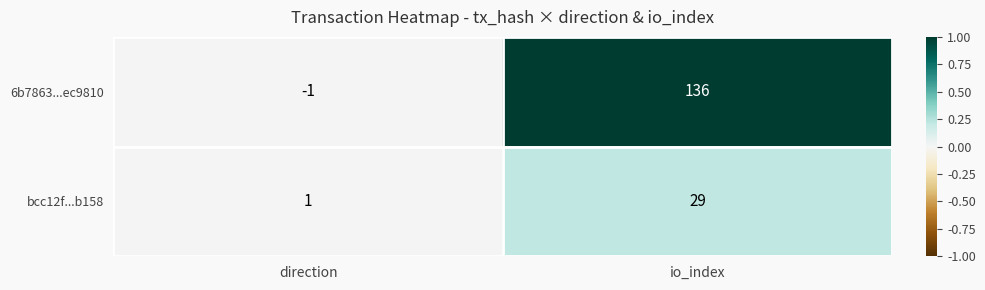

Which series has the largest range (max minus min)?

6b7863...ec9810